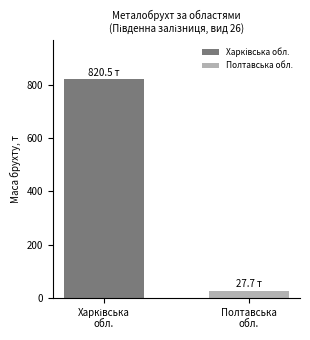

What is the minimum value for Полтавська обл.?

27.7